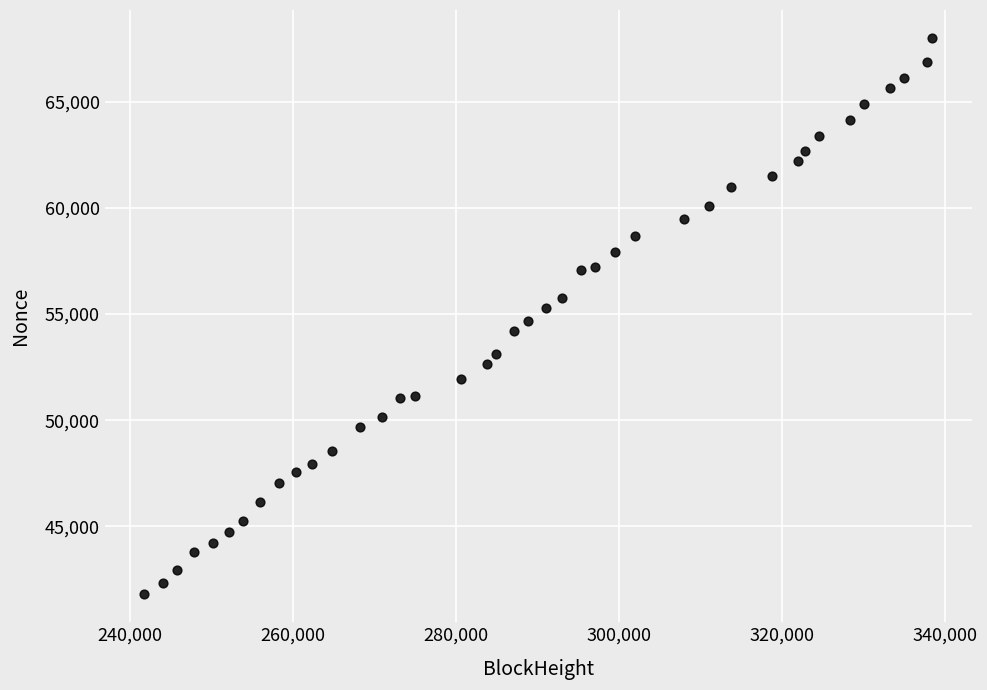

What is the range of X values (max minus min)?

96789